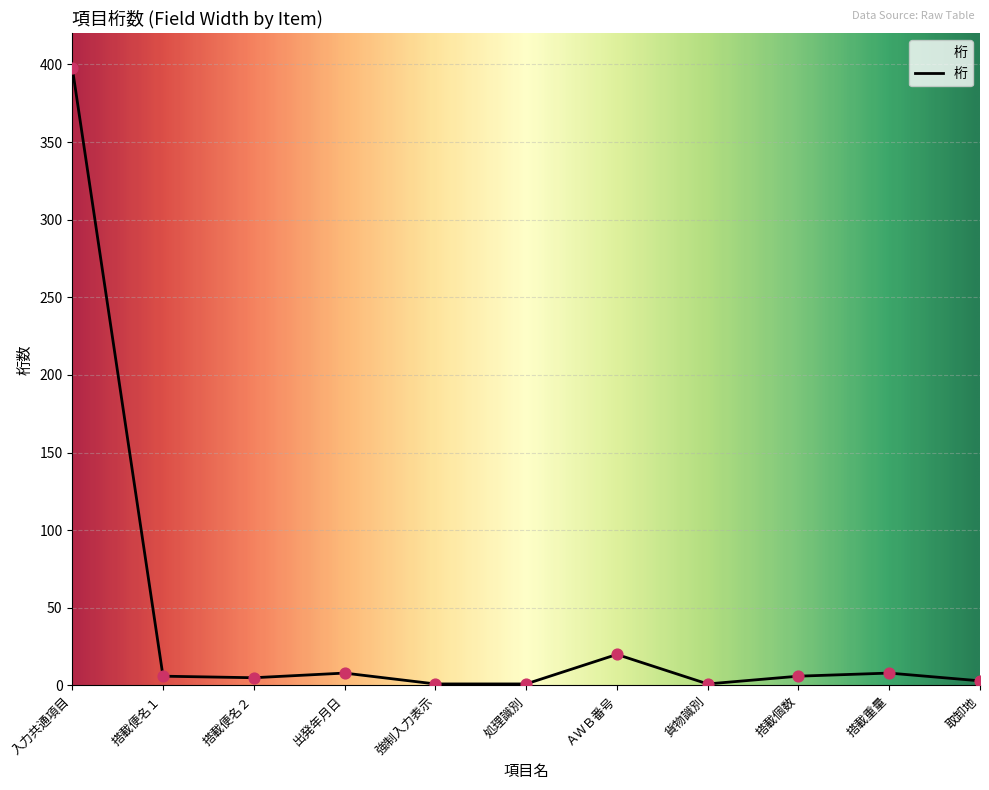

What is the ratio of the value at 強制入力表示 to the value at 搭載便名２?

0.2